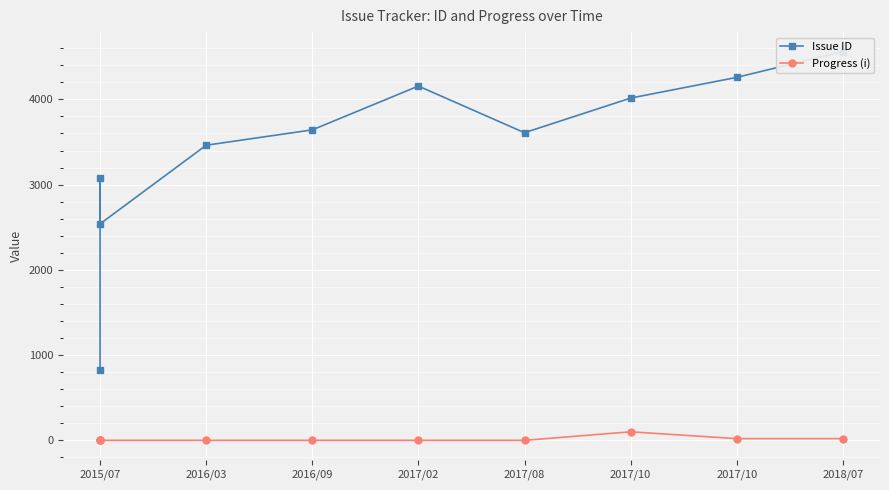

How many series are shown in this chart?

2